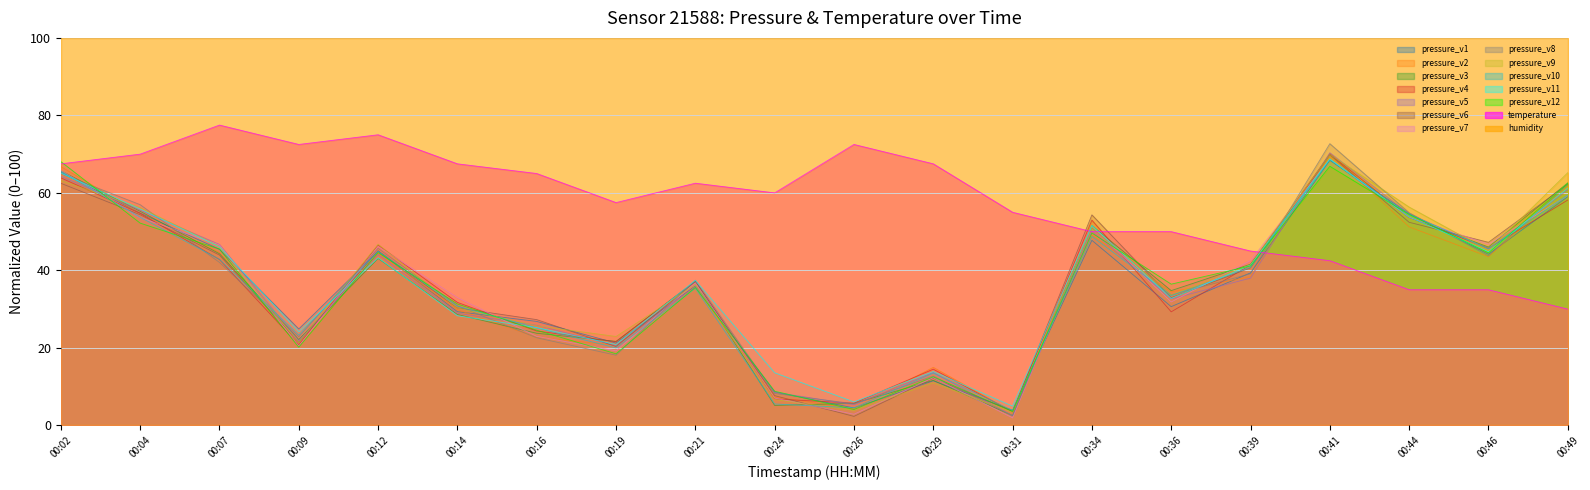

What is the total value across all series at 00:07?

714.5